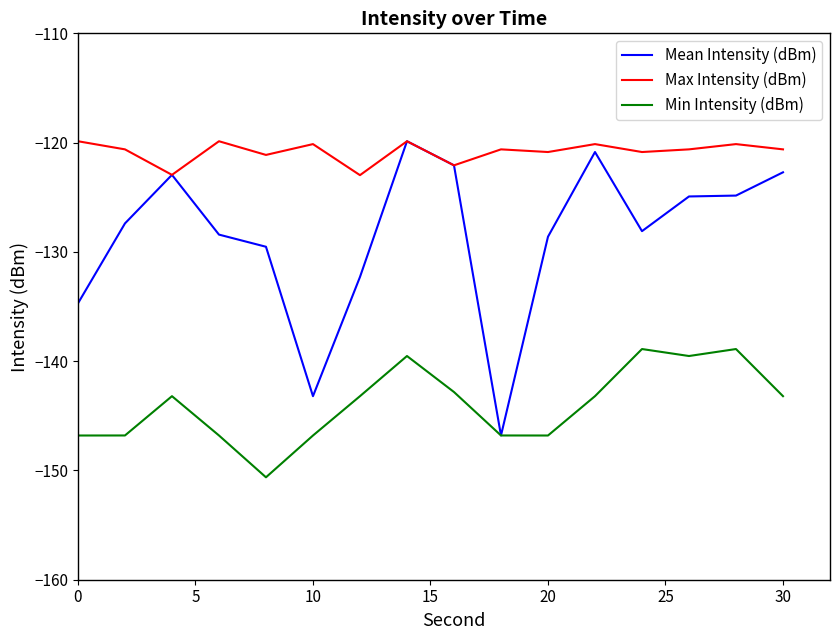

True or false: Min Intensity (dBm) and Max Intensity (dBm) intersect in this chart.

False